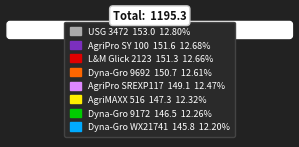

Does USG 3472 153.0 12.80% represent more than half of the total?

No